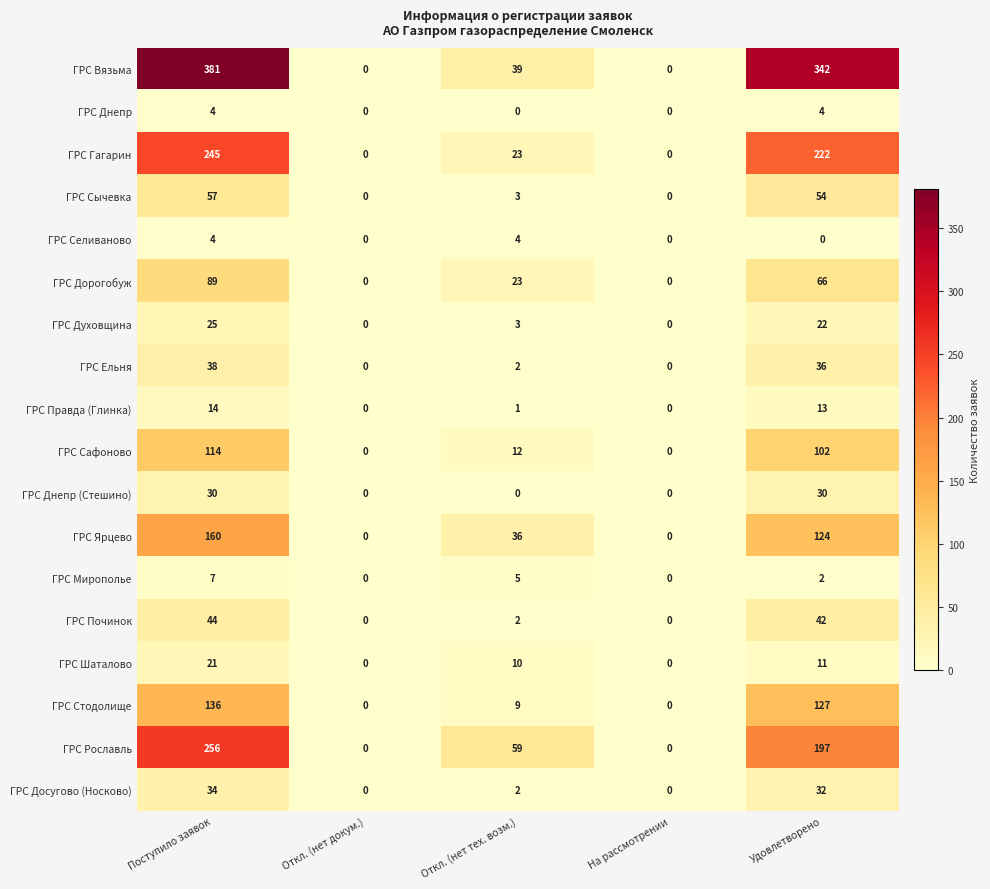

What is the approximate value of ГРС Починок at Удовлетворено?

42